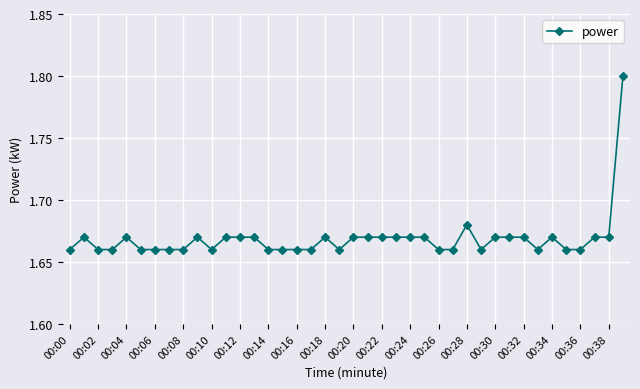

What is the sum of all values?

66.8